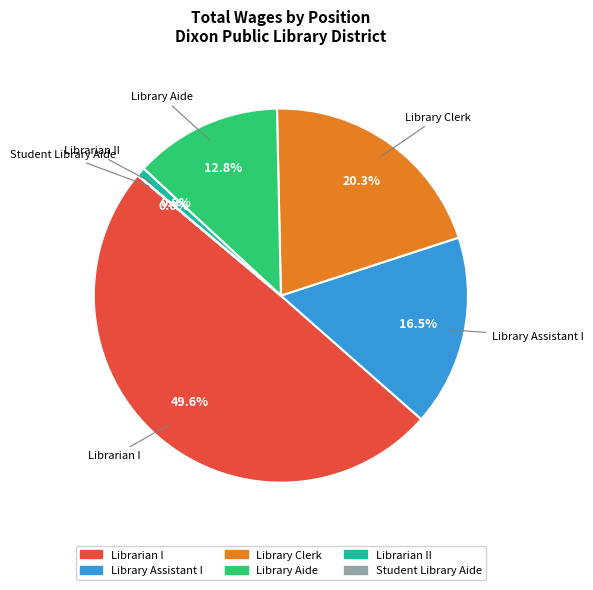

Count the number of slices in the pie.

6